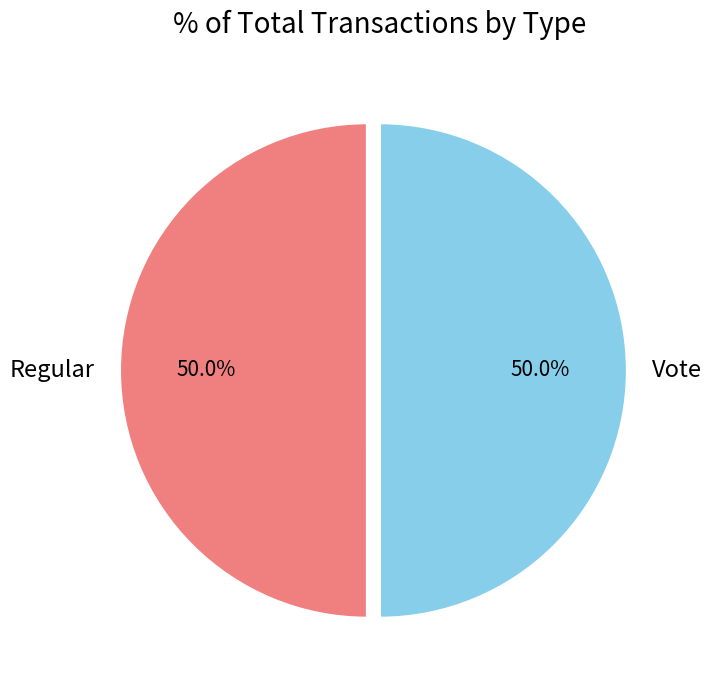

How many slices are in this pie chart?

2